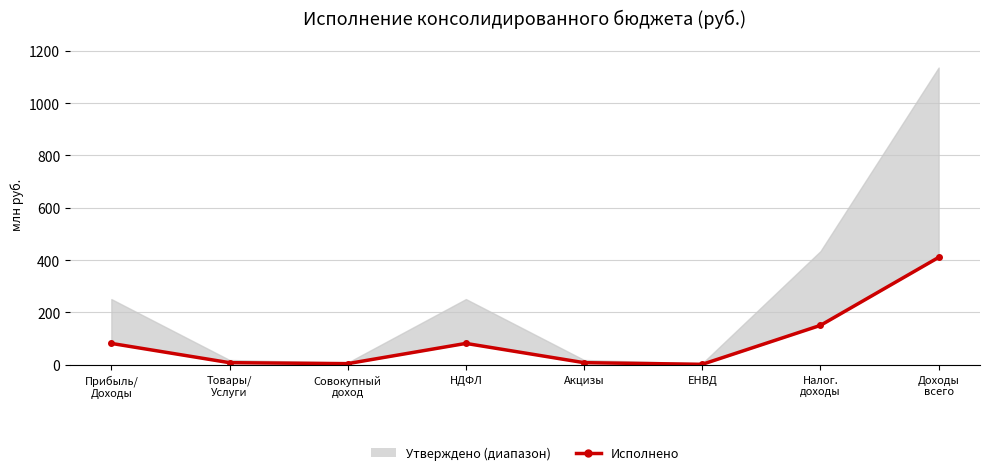

Between Доходы
всего and ЕНВД, which is larger?

Доходы
всего